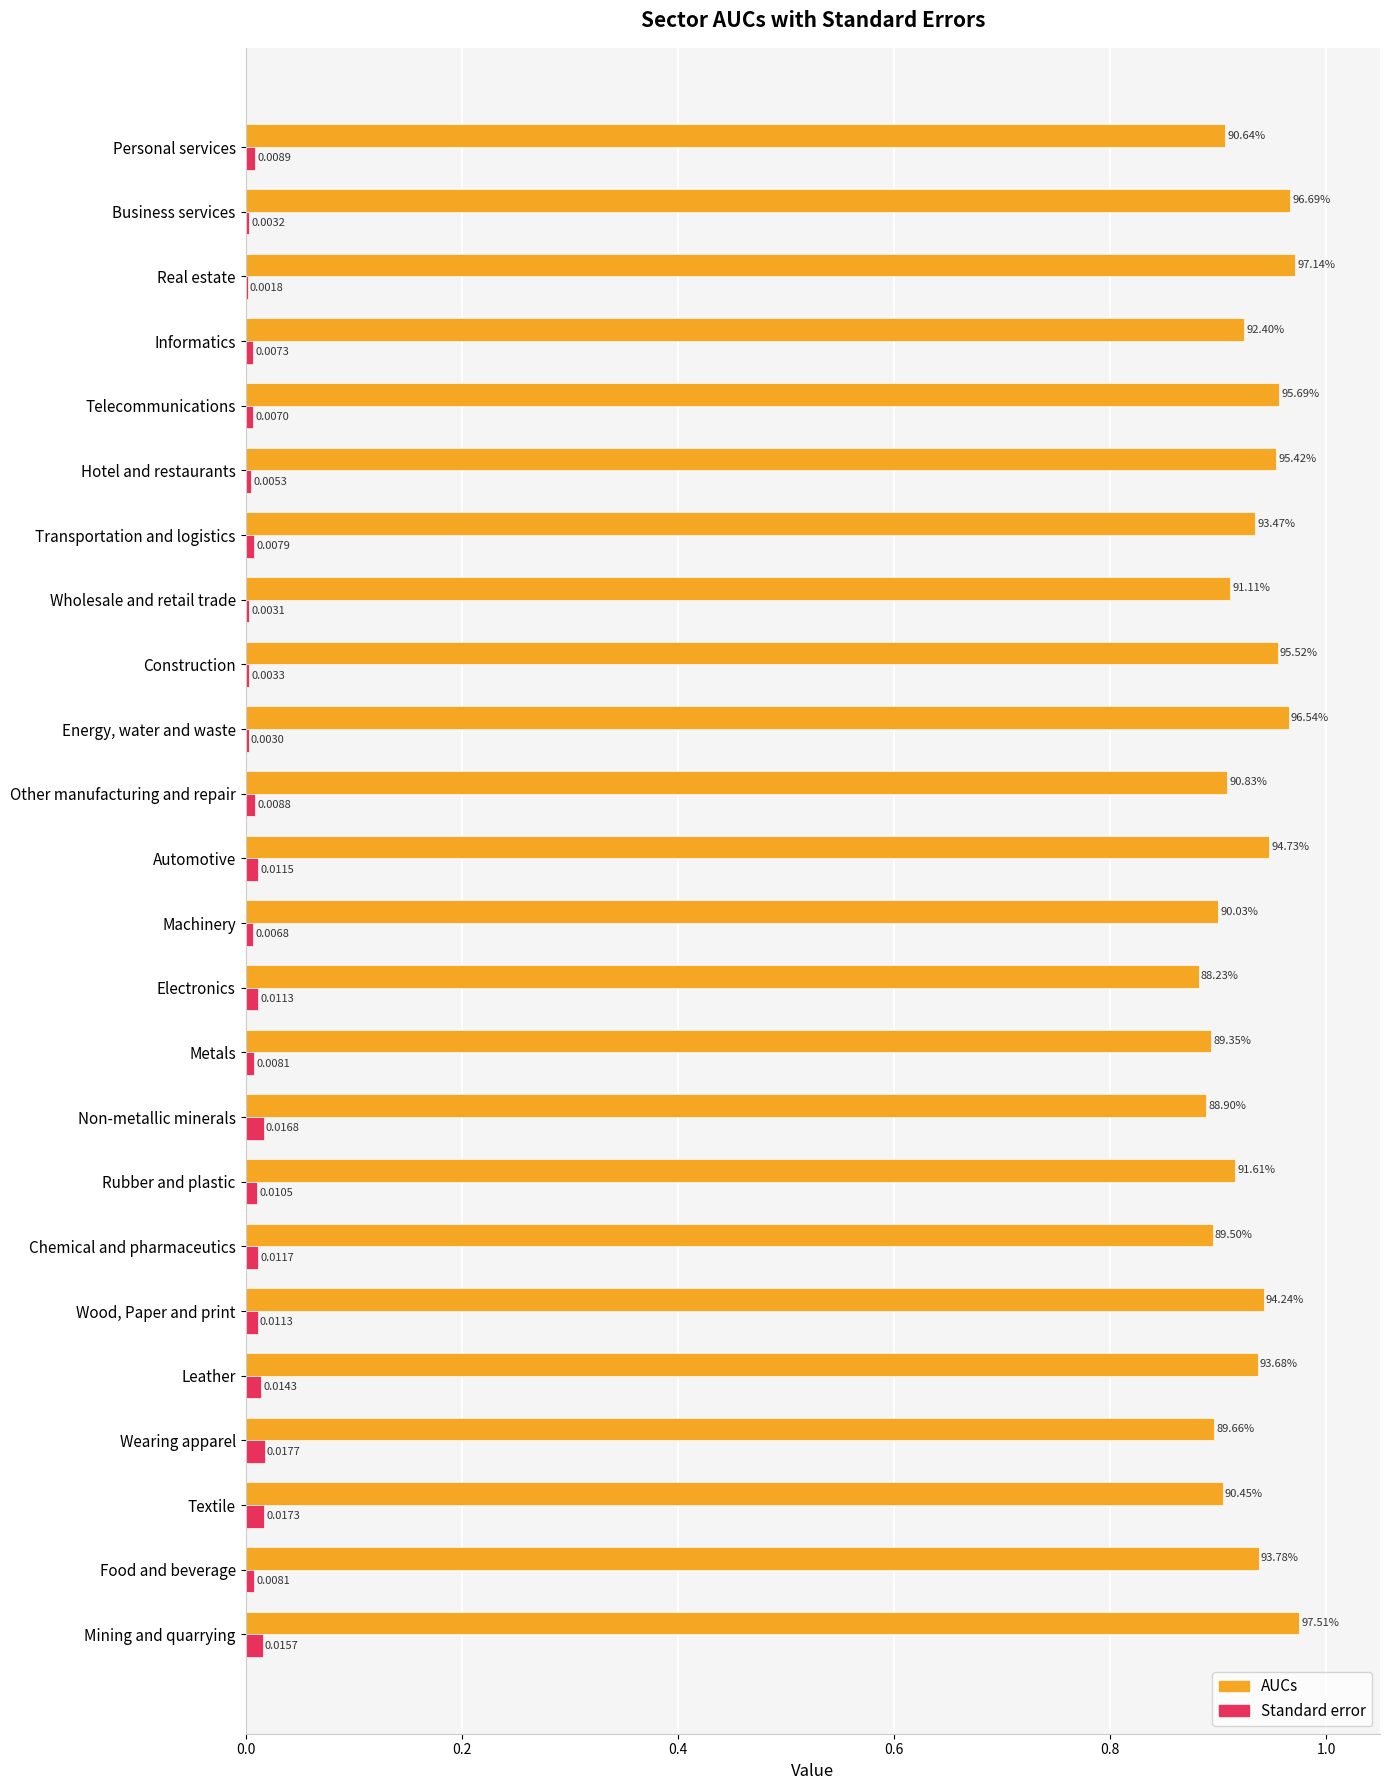

Where is AUCs nearest to the value 0?

Electronics